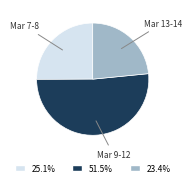

Which slice is the largest?

Mar 9-12